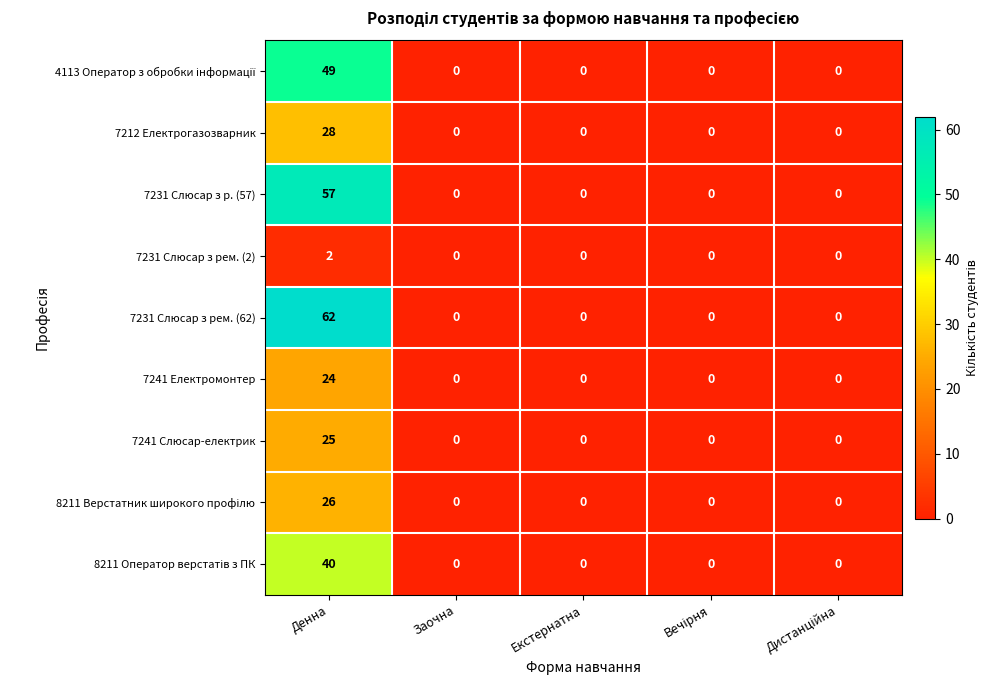

Which series has the largest total across all categories?

7231 Слюсар з рем. (62)